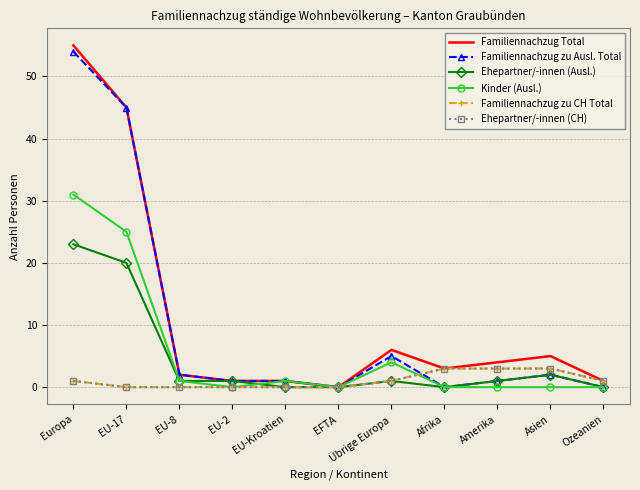

What is the difference between the Familiennachzug zu Ausl. Total values at EU-8 and Übrige Europa?

3